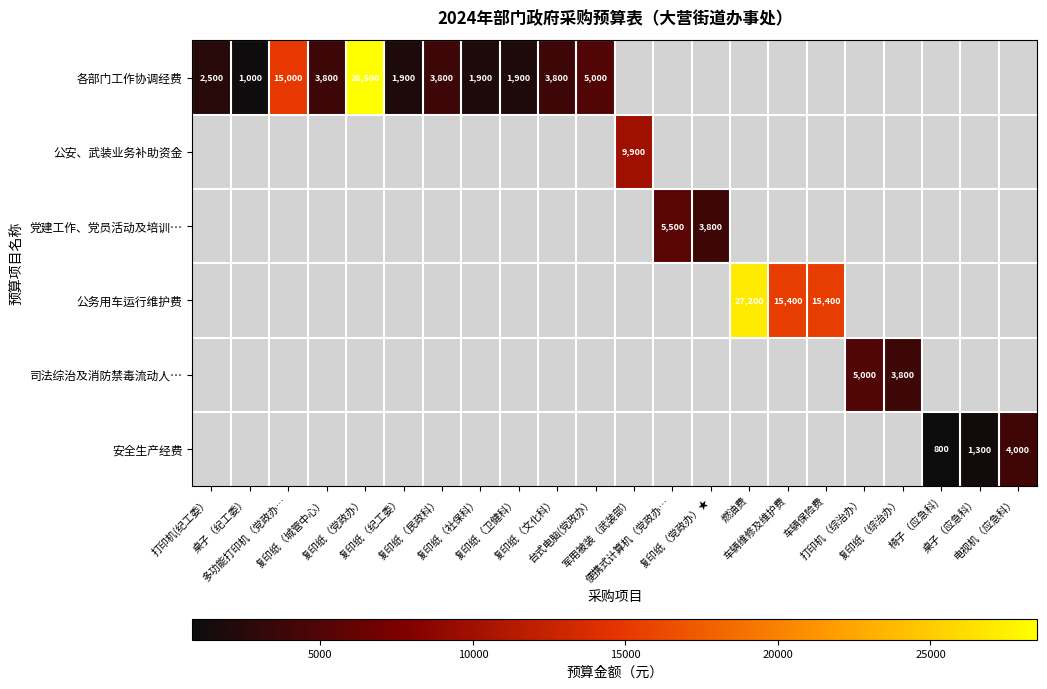

What is the maximum value for 各部门工作协调经费?

28500.0